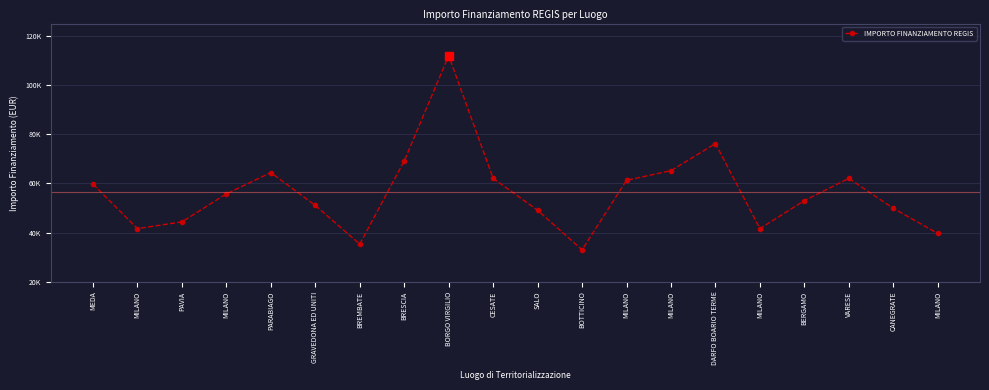

Is this an area chart (filled region under the line)?

No